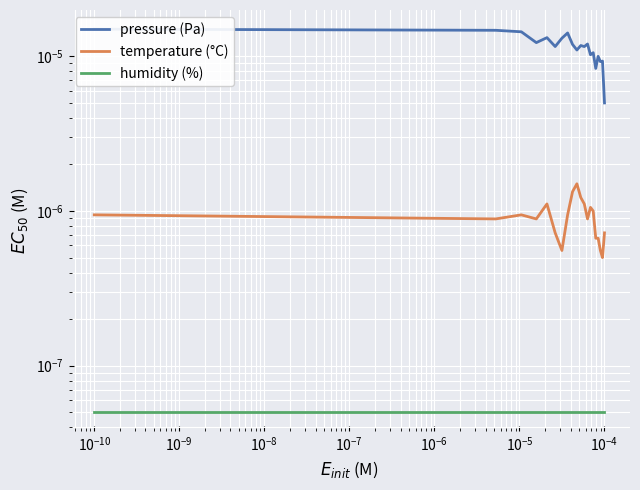

In temperature (°C), how many points are lower than both neighbors (excluding endpoints)?

5